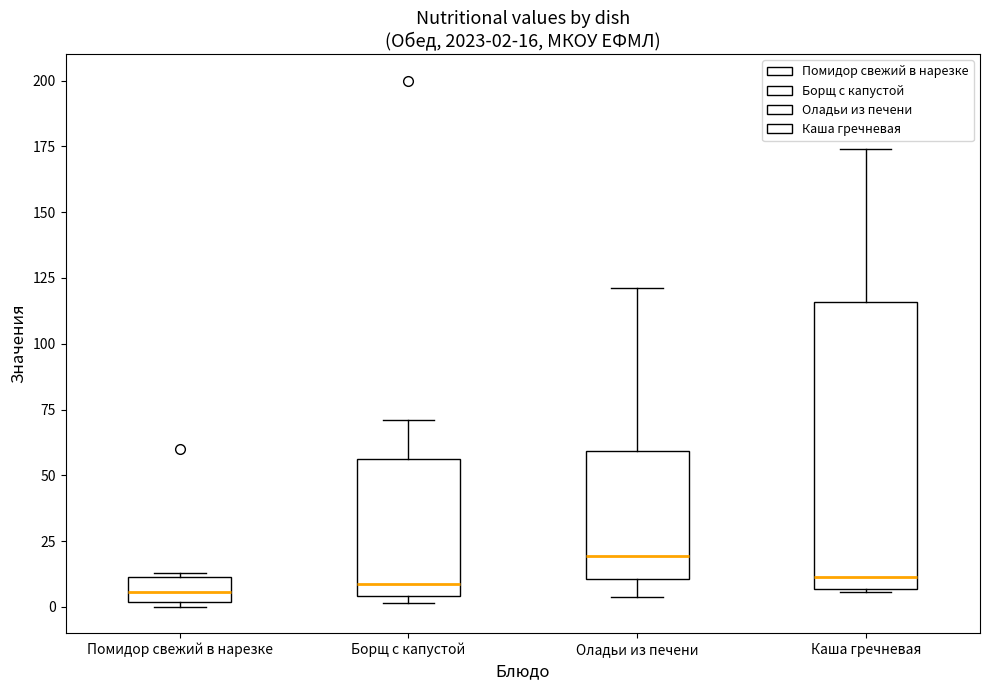

Comparing the boxes themselves (not the whiskers), which one is the tallest?

Каша гречневая